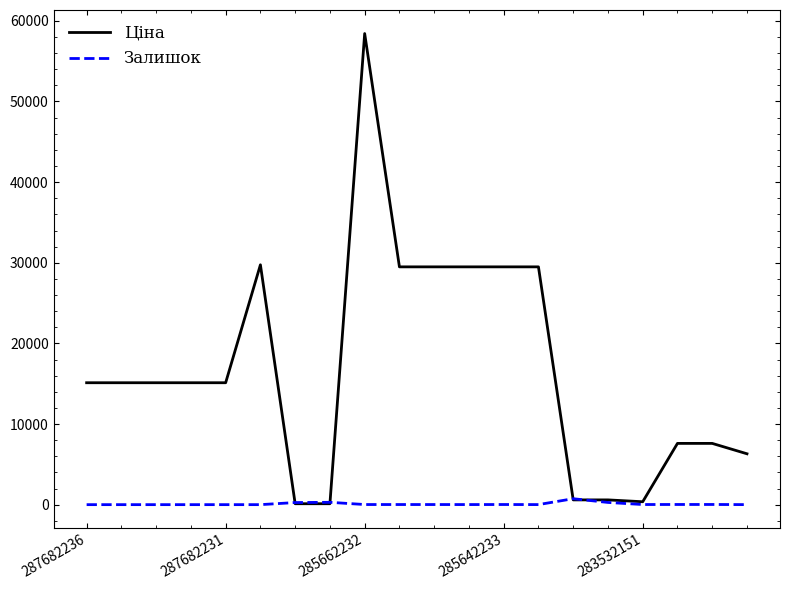

List the series in order of their overall mean, highest first.

Ціна, Залишок